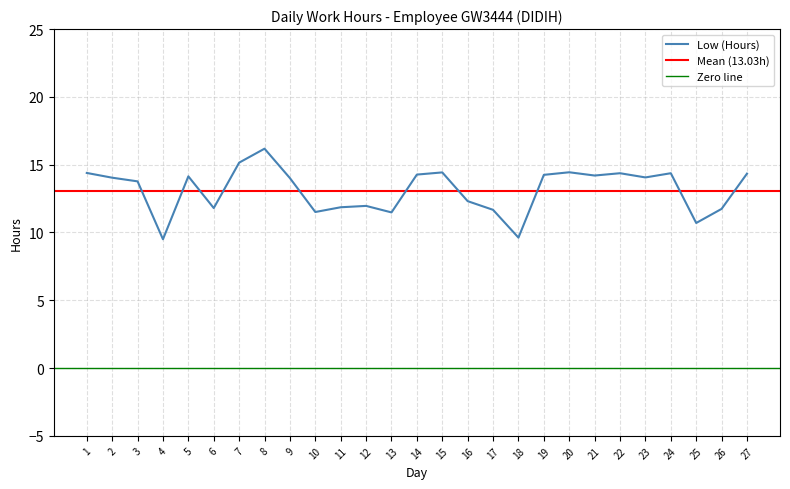

Which label corresponds to the smallest value in the chart?

4